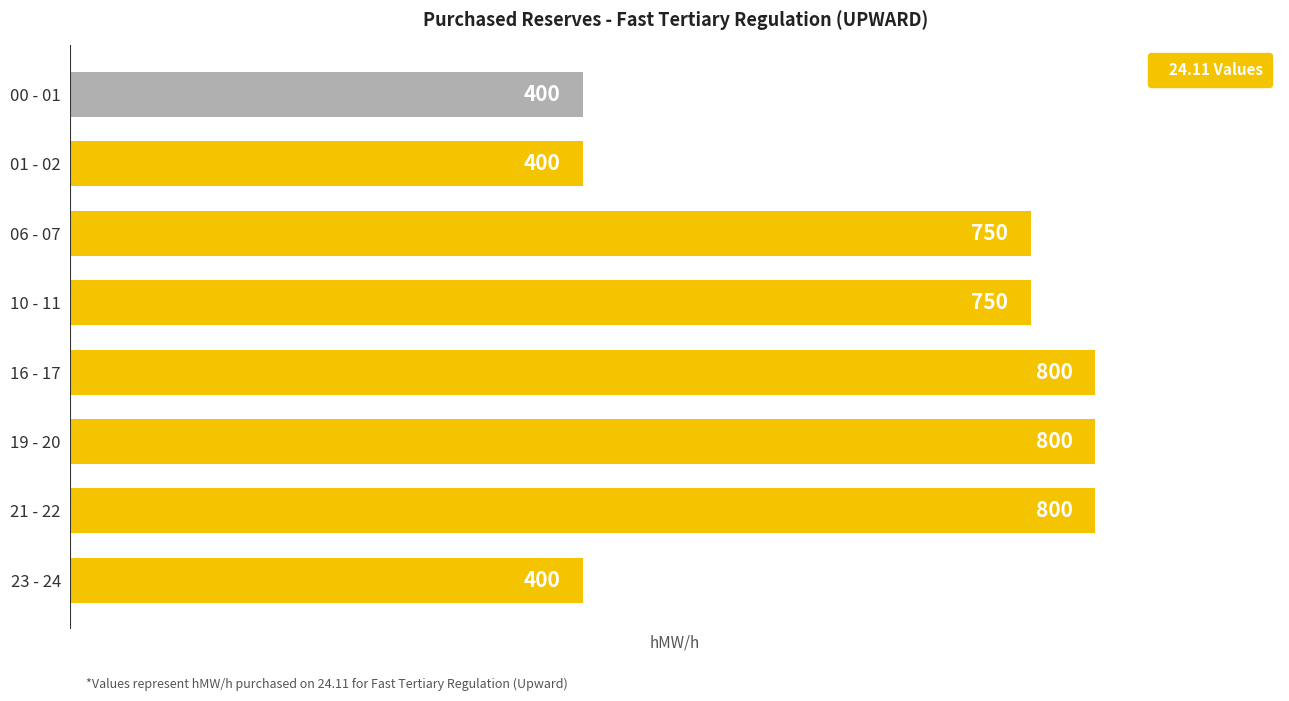

Reading top to bottom, extract all data points from this chart.

400	400	750	750	800	800	800	400